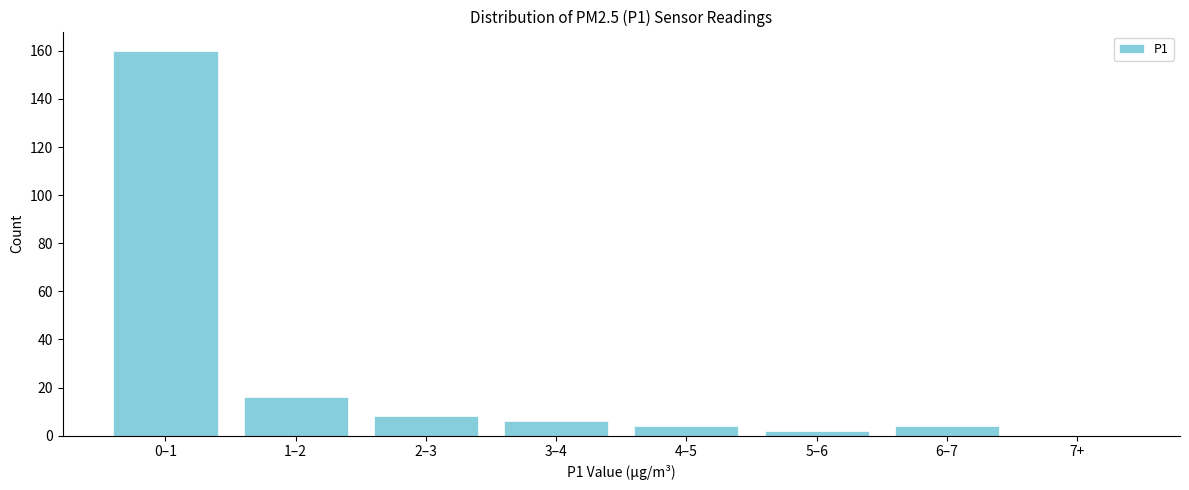

Reading left to right, what are all the values shown in this chart?

0–1=160	1–2=16	2–3=8	3–4=6	4–5=4	5–6=2	6–7=4	7+=0